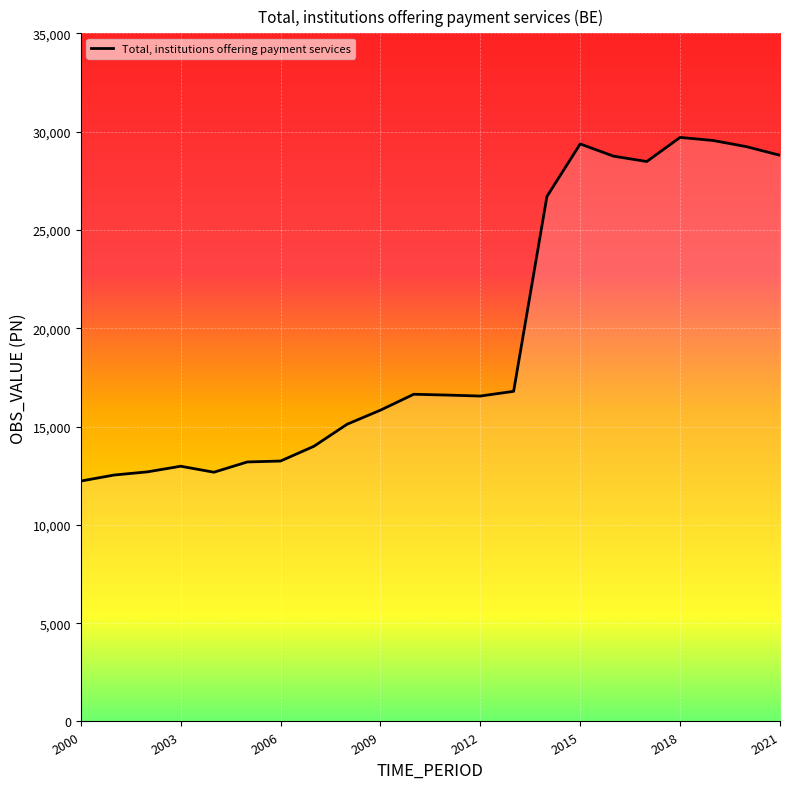

What is the minimum value shown in the chart?

12227.3